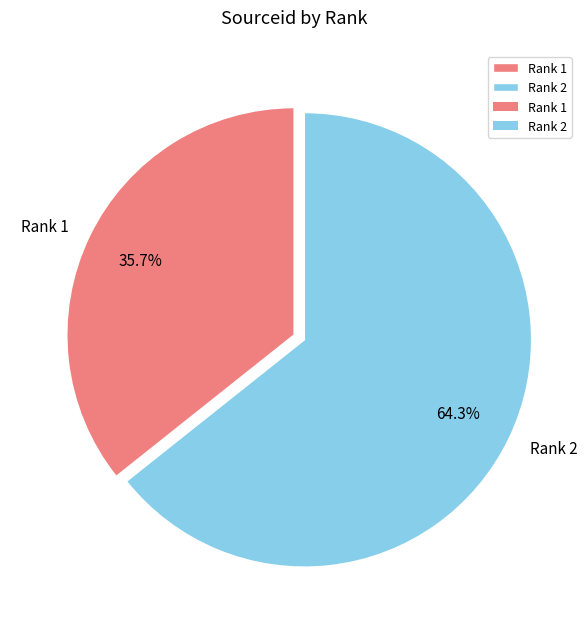

Do Rank 2 and Rank 1 together represent more than half of the pie?

Yes